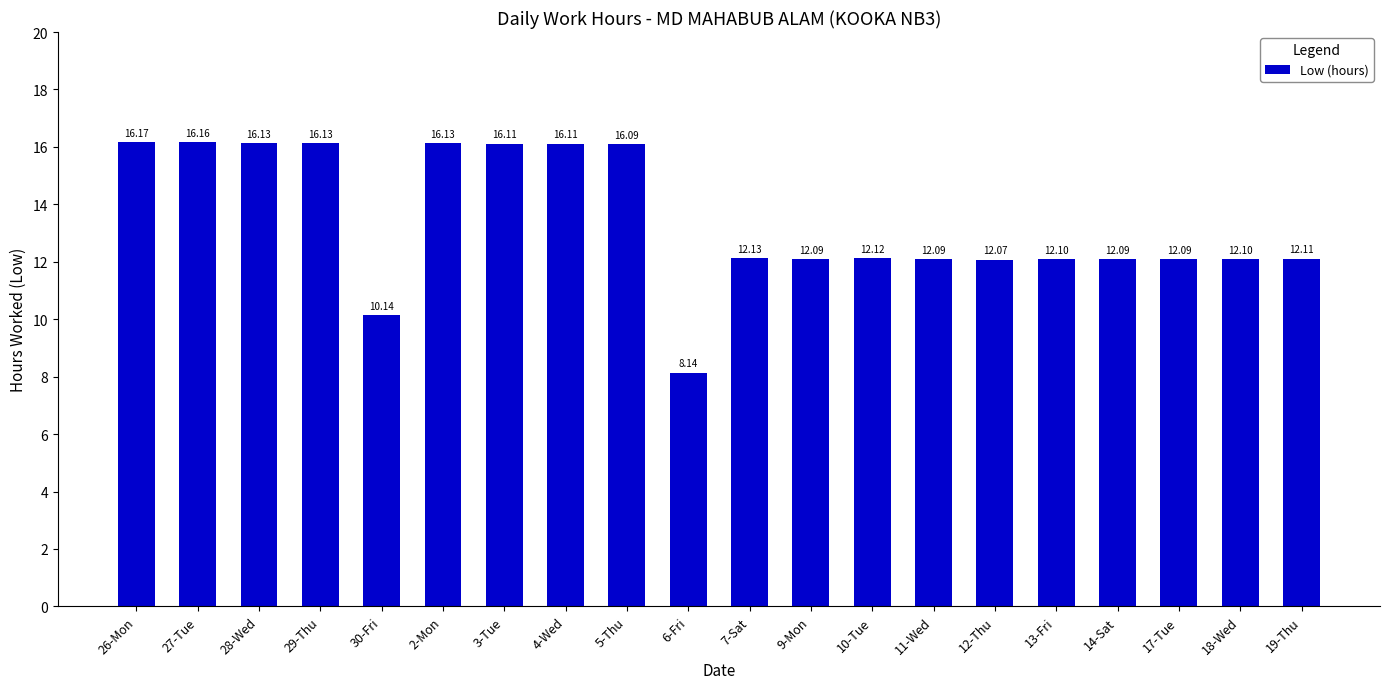

True or false: the data shows 16.1 at 4-Wed.

True